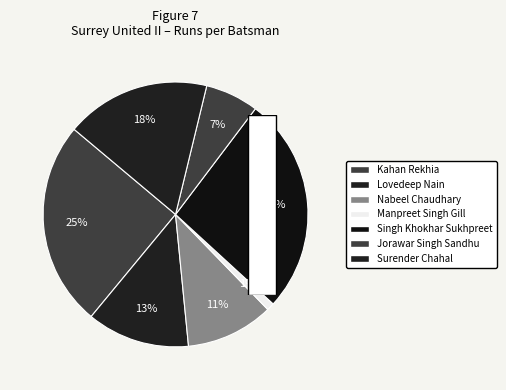

The Jorawar Singh Sandhu slice represents 7% of the pie. True or false?

True